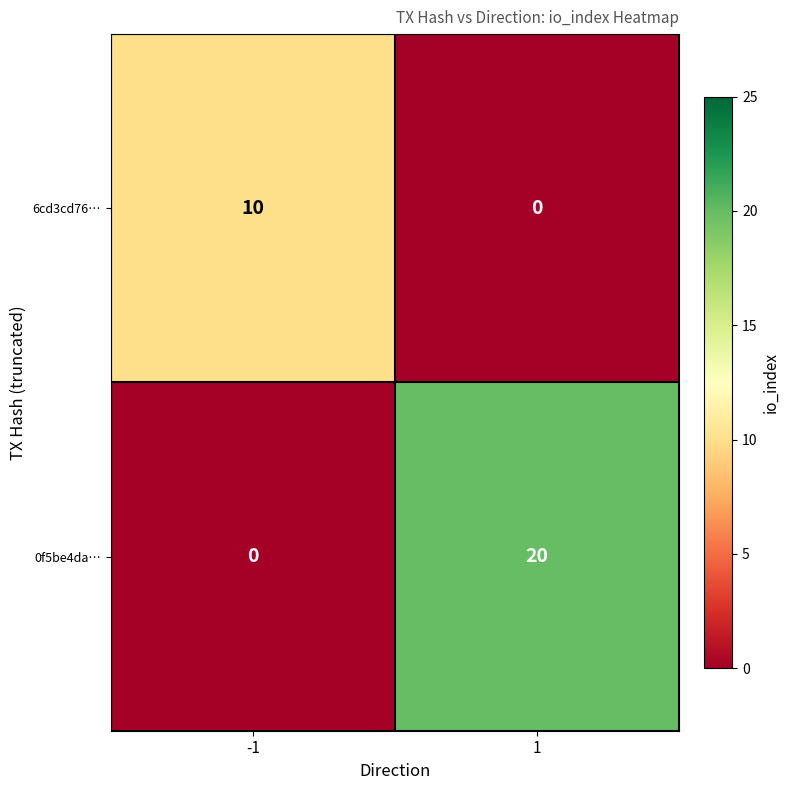

Reading left to right, list all the values displayed in this chart.

6cd3cd76…: -1=10	1=0
0f5be4da…: -1=0	1=20